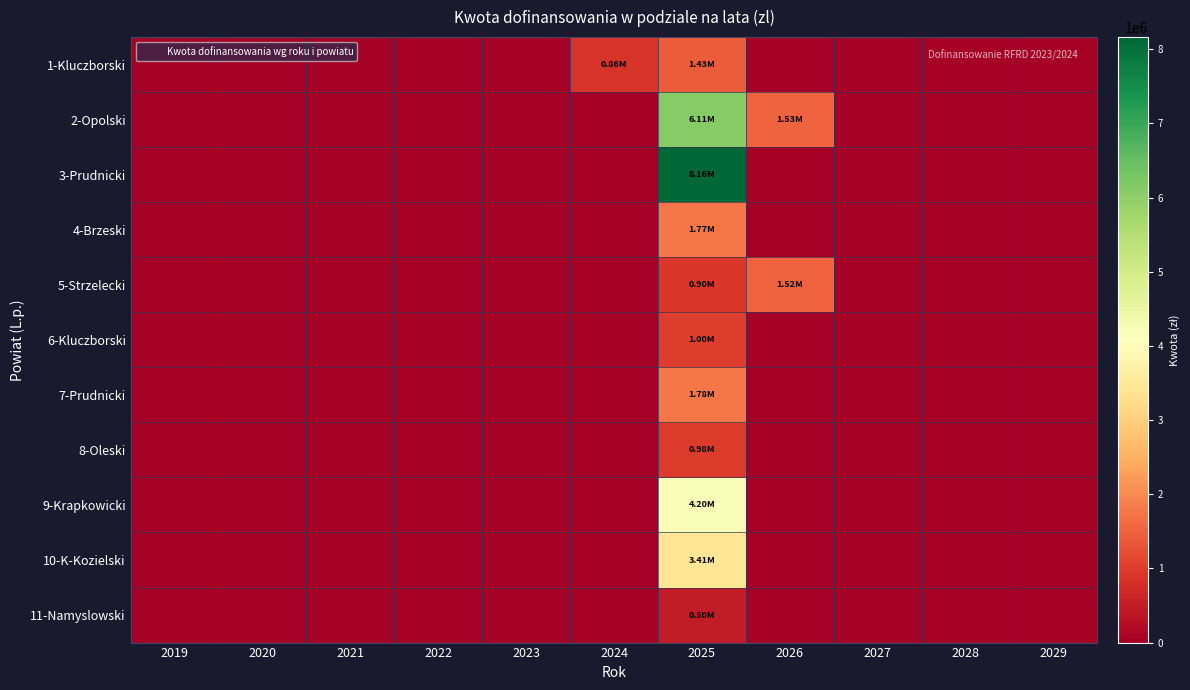

Reading right to left, what are all the values shown in this chart?

1-Kluczborski: 2029=0.0	2028=0.0	2027=0.0	2026=0.0	2025=1433474.0	2024=862380.2	2023=0.0	2022=0.0	2021=0.0	2020=0.0	2019=0.0
2-Opolski: 2029=0.0	2028=0.0	2027=0.0	2026=1526070.5	2025=6109282.0	2024=0.0	2023=0.0	2022=0.0	2021=0.0	2020=0.0	2019=0.0
3-Prudnicki: 2029=0.0	2028=0.0	2027=0.0	2026=0.0	2025=8164000.0	2024=0.0	2023=0.0	2022=0.0	2021=0.0	2020=0.0	2019=0.0
4-Brzeski: 2029=0.0	2028=0.0	2027=0.0	2026=0.0	2025=1774265.1	2024=0.0	2023=0.0	2022=0.0	2021=0.0	2020=0.0	2019=0.0
5-Strzelecki: 2029=0.0	2028=0.0	2027=0.0	2026=1521456.6	2025=899354.2	2024=0.0	2023=0.0	2022=0.0	2021=0.0	2020=0.0	2019=0.0
6-Kluczborski: 2029=0.0	2028=0.0	2027=0.0	2026=0.0	2025=1004259.3	2024=0.0	2023=0.0	2022=0.0	2021=0.0	2020=0.0	2019=0.0
7-Prudnicki: 2029=0.0	2028=0.0	2027=0.0	2026=0.0	2025=1780329.1	2024=0.0	2023=0.0	2022=0.0	2021=0.0	2020=0.0	2019=0.0
8-Oleski: 2029=0.0	2028=0.0	2027=0.0	2026=0.0	2025=982983.5	2024=0.0	2023=0.0	2022=0.0	2021=0.0	2020=0.0	2019=0.0
9-Krapkowicki: 2029=0.0	2028=0.0	2027=0.0	2026=0.0	2025=4196924.7	2024=0.0	2023=0.0	2022=0.0	2021=0.0	2020=0.0	2019=0.0
10-K-Kozielski: 2029=0.0	2028=0.0	2027=0.0	2026=0.0	2025=3413953.4	2024=0.0	2023=0.0	2022=0.0	2021=0.0	2020=0.0	2019=0.0
11-Namyslowski: 2029=0.0	2028=0.0	2027=0.0	2026=0.0	2025=496446.0	2024=0.0	2023=0.0	2022=0.0	2021=0.0	2020=0.0	2019=0.0